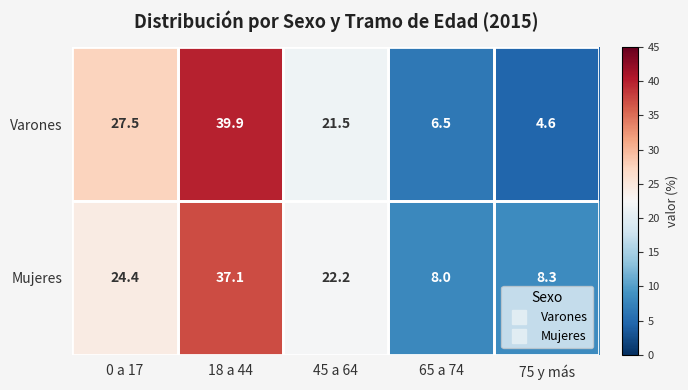

What is the smallest value displayed?

4.6